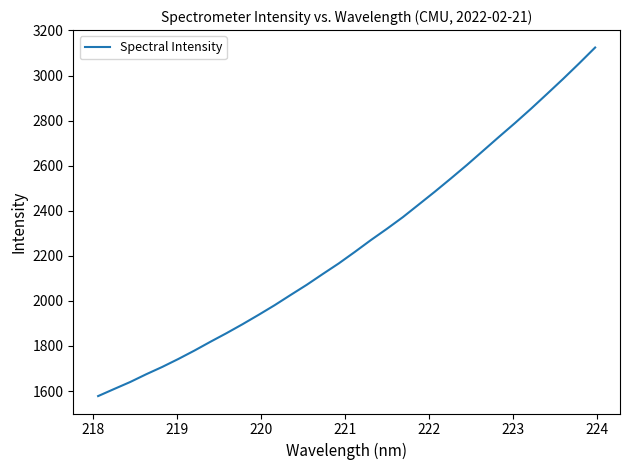

What is the smallest value displayed?

1577.7